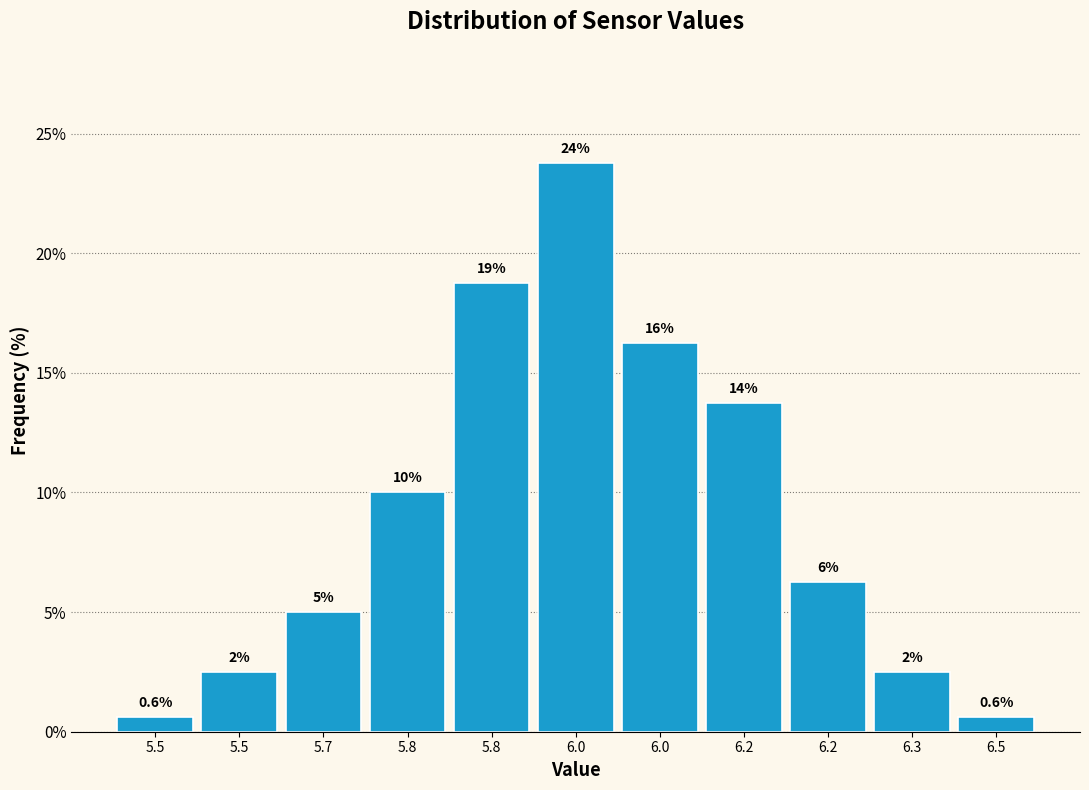

Does the chart contain any negative values?

No